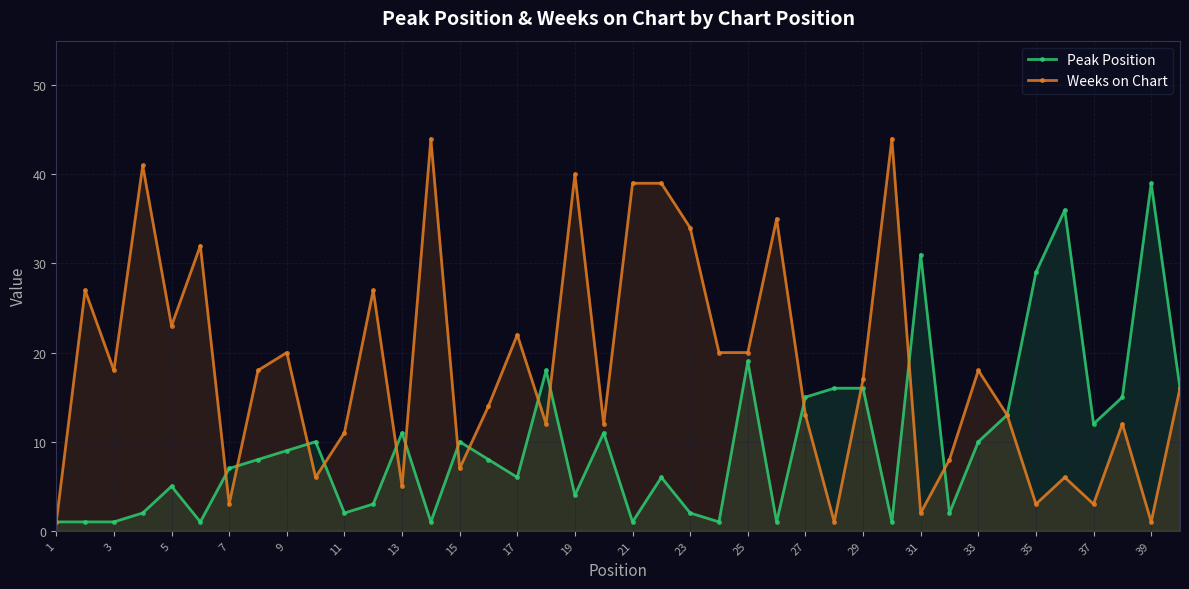

Rank the series at 11 from lowest to highest value.

Peak Position, Weeks on Chart